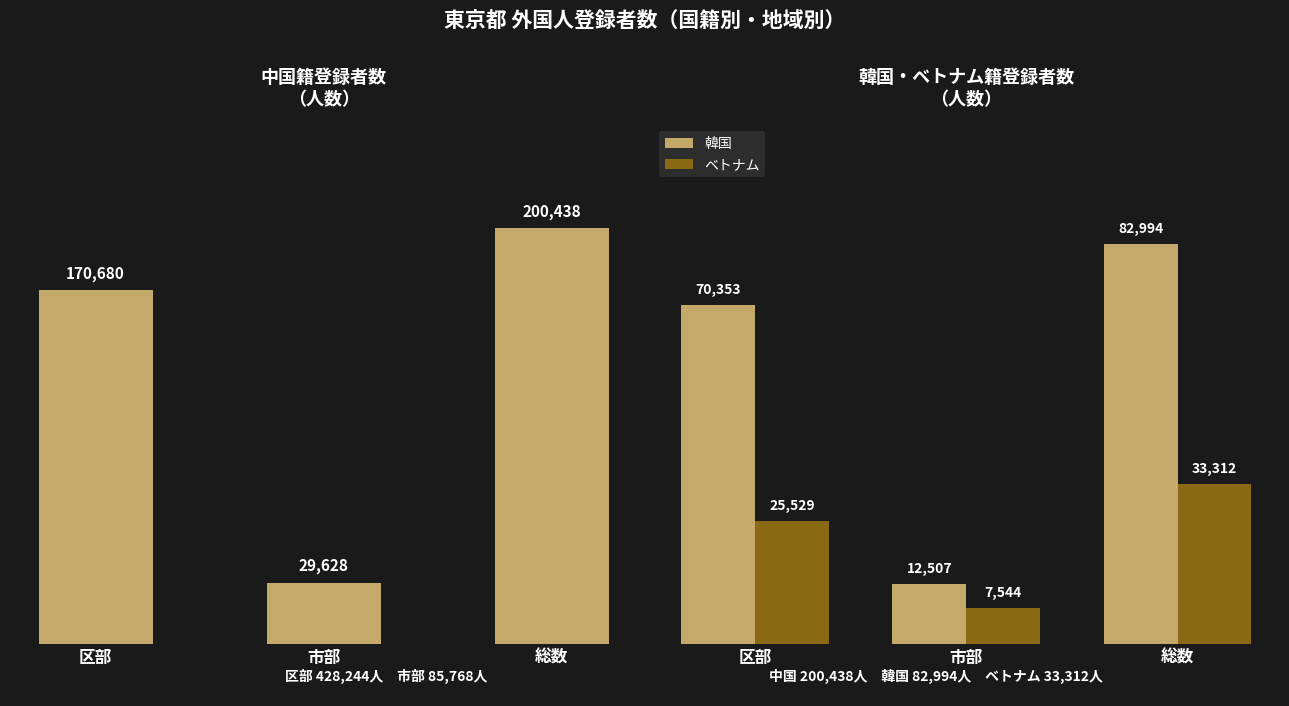

At how many categories does at least one series exceed 66194?

2